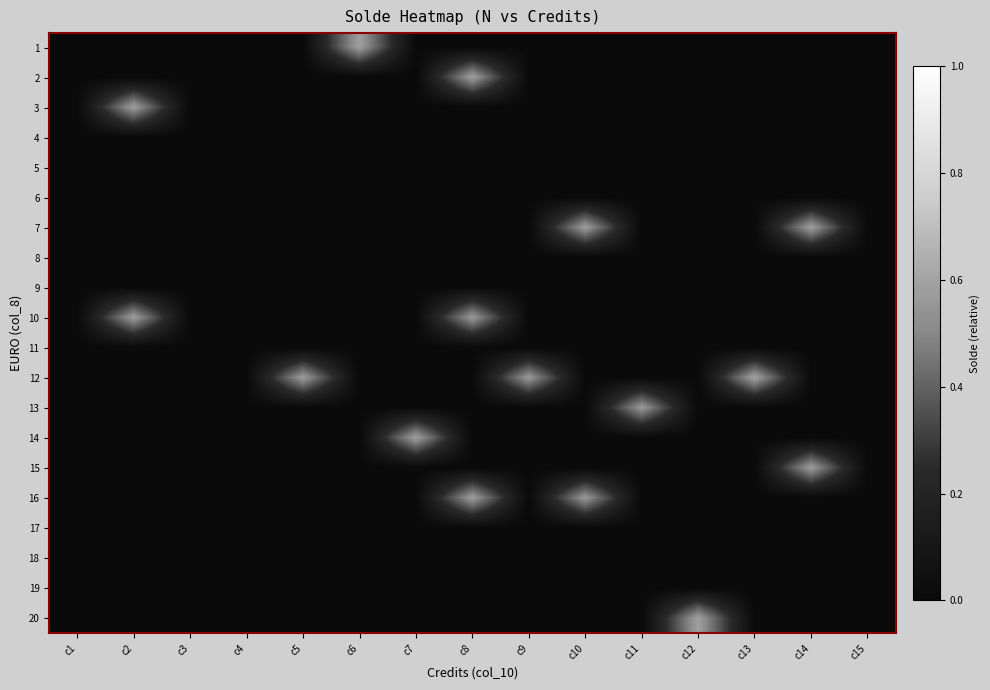

Rank the series by their maximum value, from lowest to highest.

4, 5, 6, 8, 9, 11, 17, 18, 19, 13, 15, 10, 16, 3, 7, 2, 14, 1, 20, 12